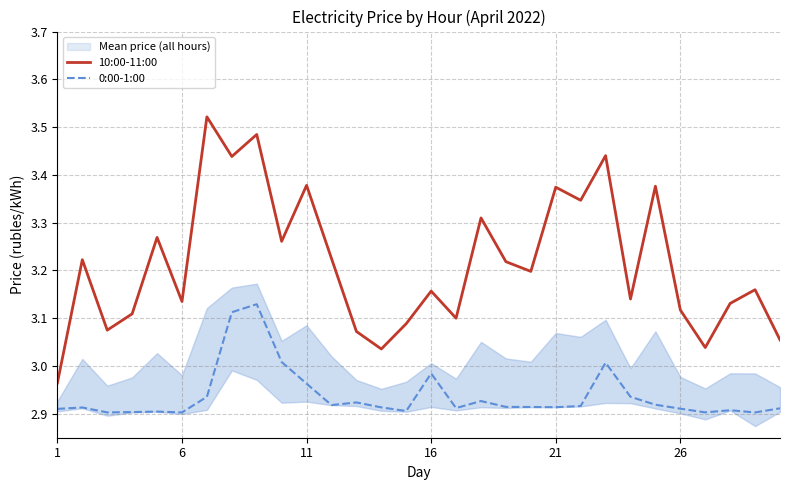

True or false: 0:00-1:00 has a value of 4.7 at 11.

False